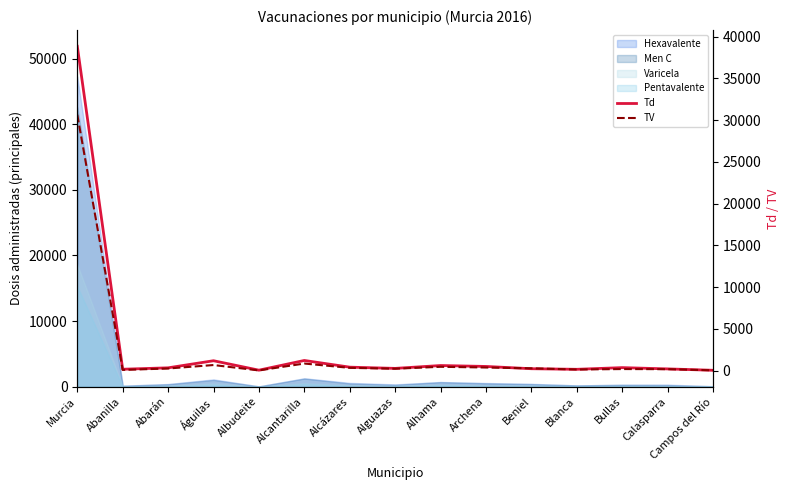

What is the sum of the TV values at Beniel and Archena?

643